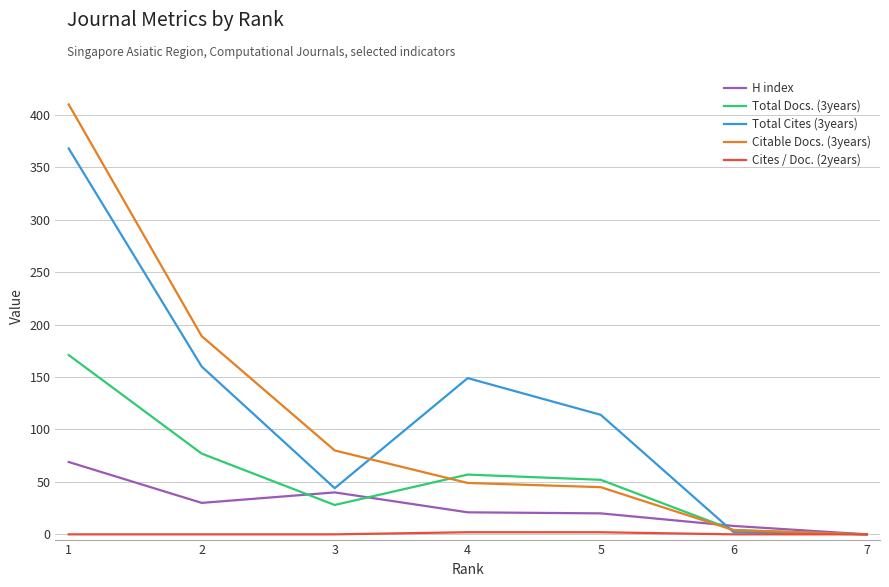

The Total Docs. (3years) series shows 76 at 4. True or false?

False